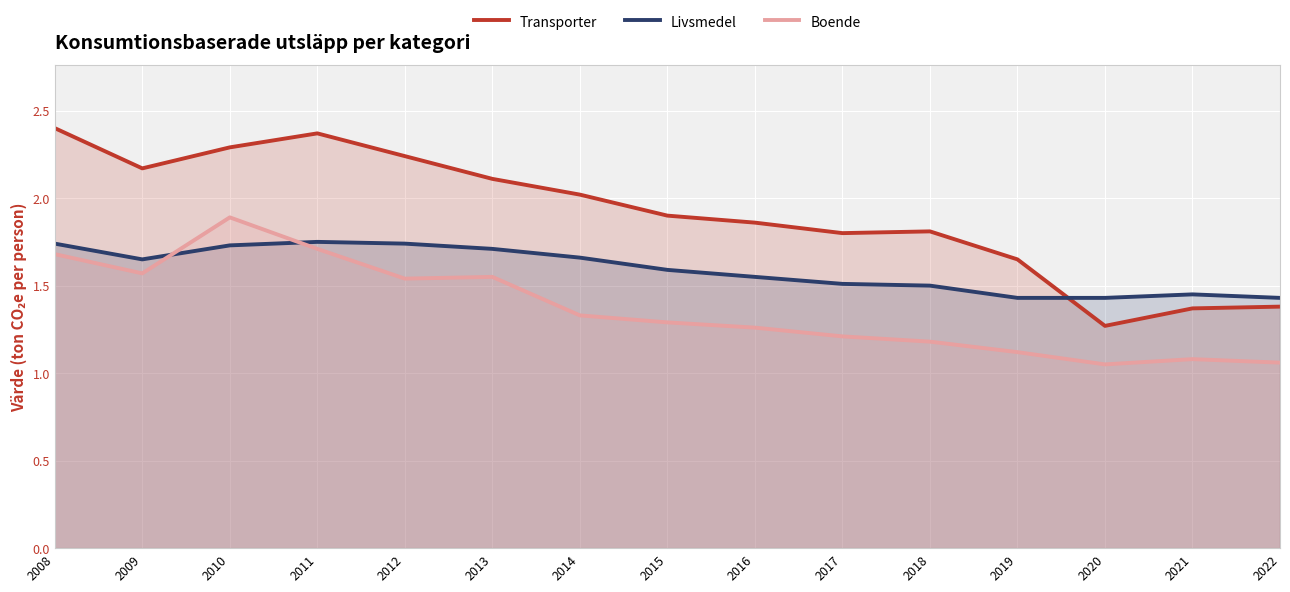

How many interior local valleys does the Livsmedel series have?

1